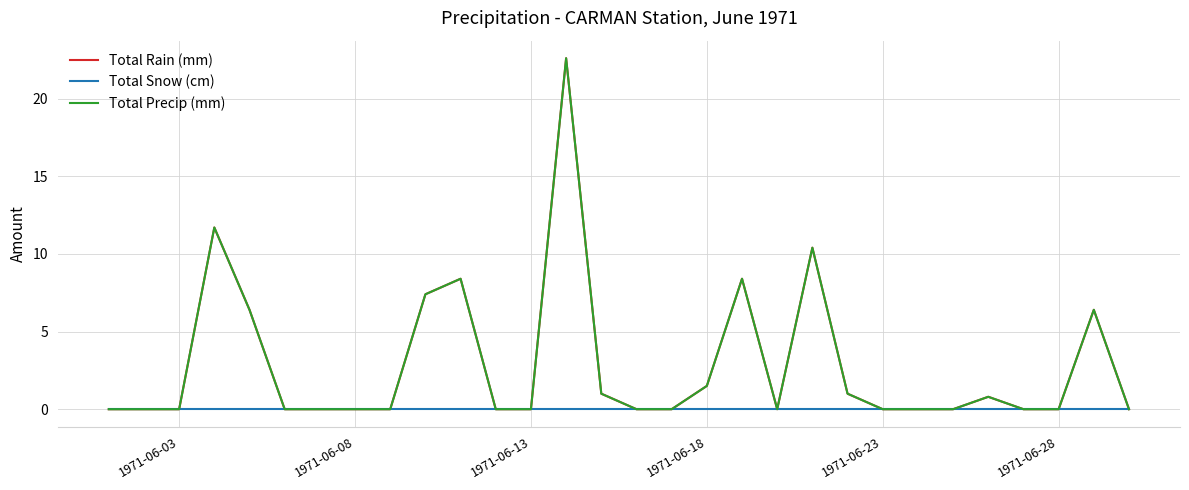

Reading left to right, extract all data points from this chart.

Total Rain (mm): 0.0	0.0	0.0	11.7	6.4	0.0	0.0	0.0	0.0	7.4	8.4	0.0	0.0	22.6	1.0	0.0	0.0	1.5	8.4	0.0	10.4	1.0	0.0	0.0	0.0	0.8	0.0	0.0	6.4	0.0
Total Snow (cm): 0.0	0.0	0.0	0.0	0.0	0.0	0.0	0.0	0.0	0.0	0.0	0.0	0.0	0.0	0.0	0.0	0.0	0.0	0.0	0.0	0.0	0.0	0.0	0.0	0.0	0.0	0.0	0.0	0.0	0.0
Total Precip (mm): 0.0	0.0	0.0	11.7	6.4	0.0	0.0	0.0	0.0	7.4	8.4	0.0	0.0	22.6	1.0	0.0	0.0	1.5	8.4	0.0	10.4	1.0	0.0	0.0	0.0	0.8	0.0	0.0	6.4	0.0